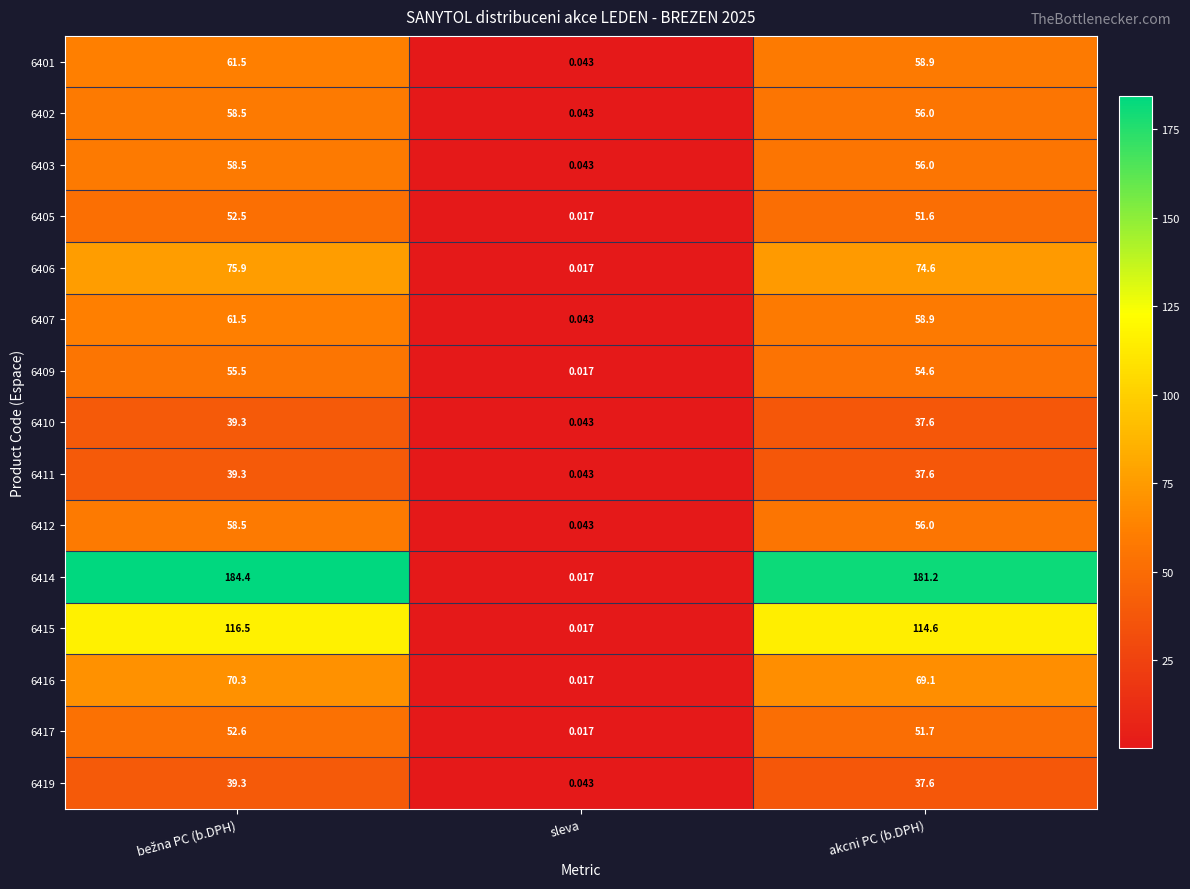

At which label is 6414 closest to 92?

akcni PC (b.DPH)